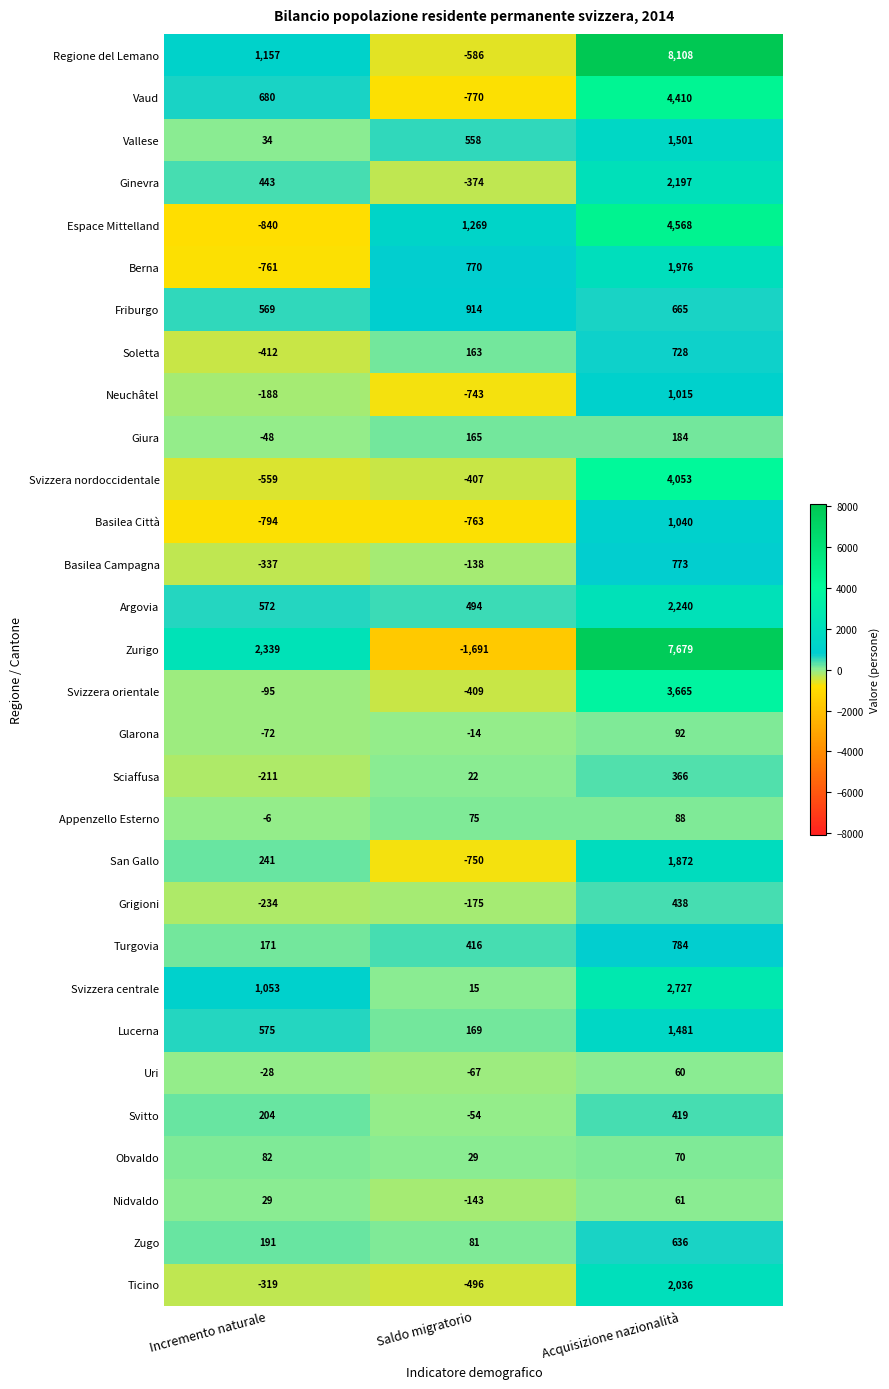

What is the sum of the Svizzera nordoccidentale values at Incremento naturale and Acquisizione nazionalità?

3494